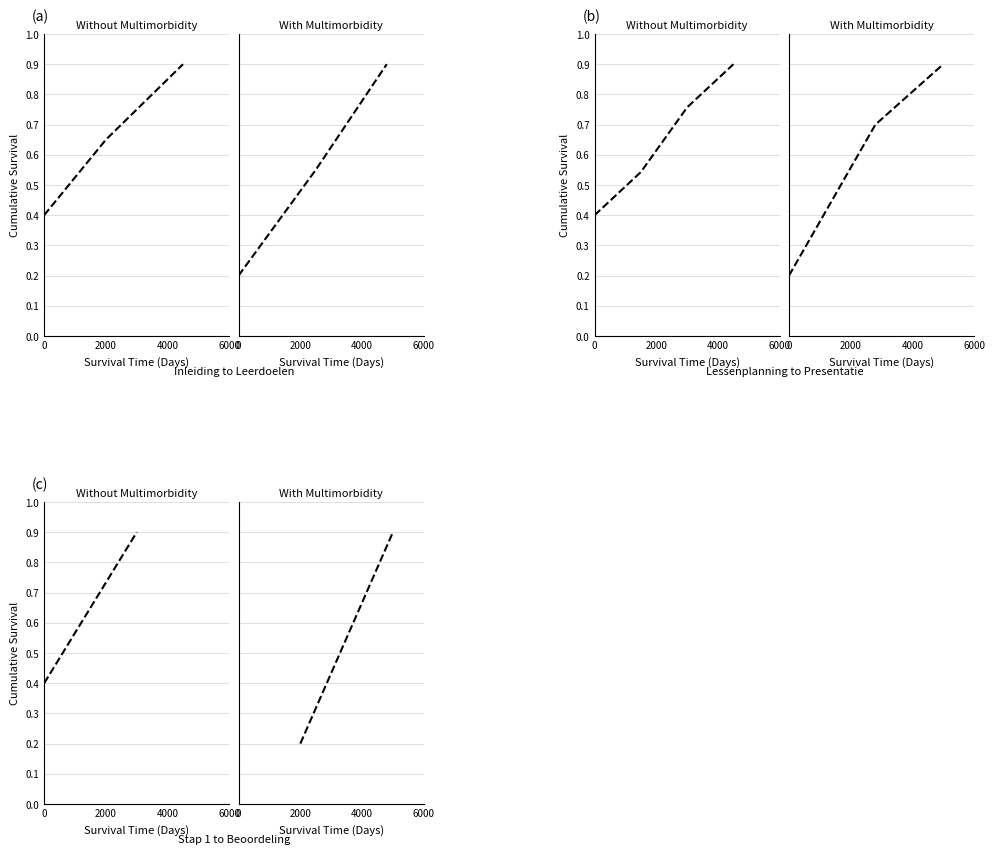

How many categories are shown in the chart?

4